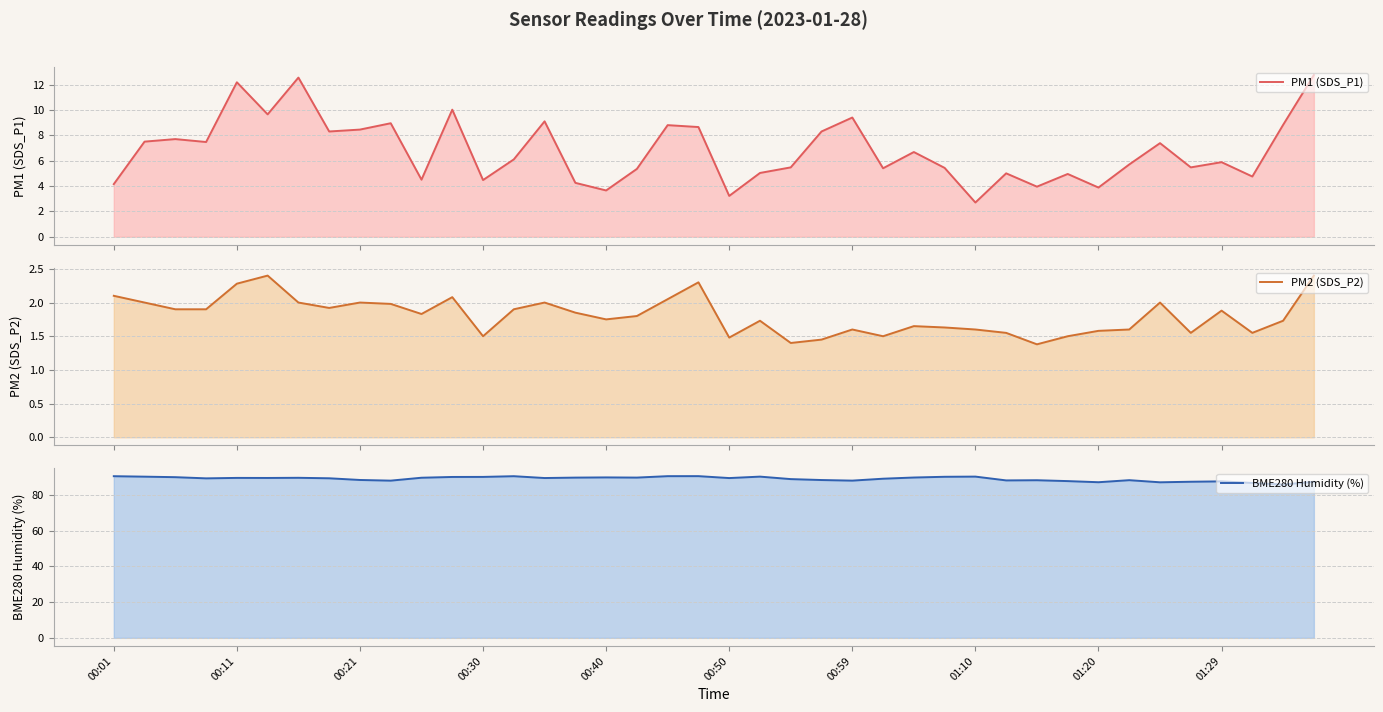

What is the minimum value for BME280 Humidity (%)?

85.9